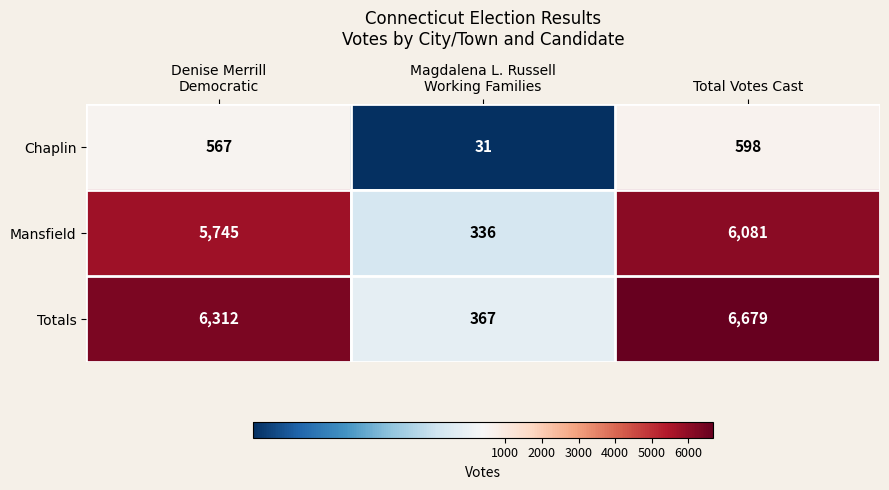

At which label does Mansfield reach its peak?

Total Votes Cast